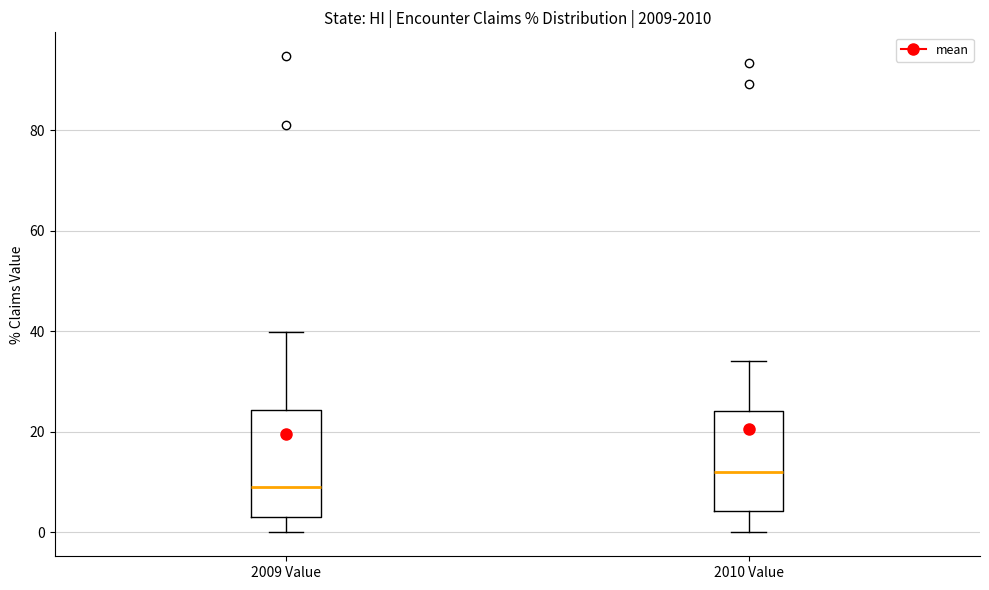

Reading left to right, transcribe this box plot: for each box, give where its median line is, the range the box spans, and where its two whiskers end, as read against the y-axis. The values are not printed on the chart, so give them approximately, as read against the axis.

2009 Value: median 10, box 4 to 24, whiskers 0 to 40
2010 Value: median 12, box 4 to 24, whiskers 0 to 34